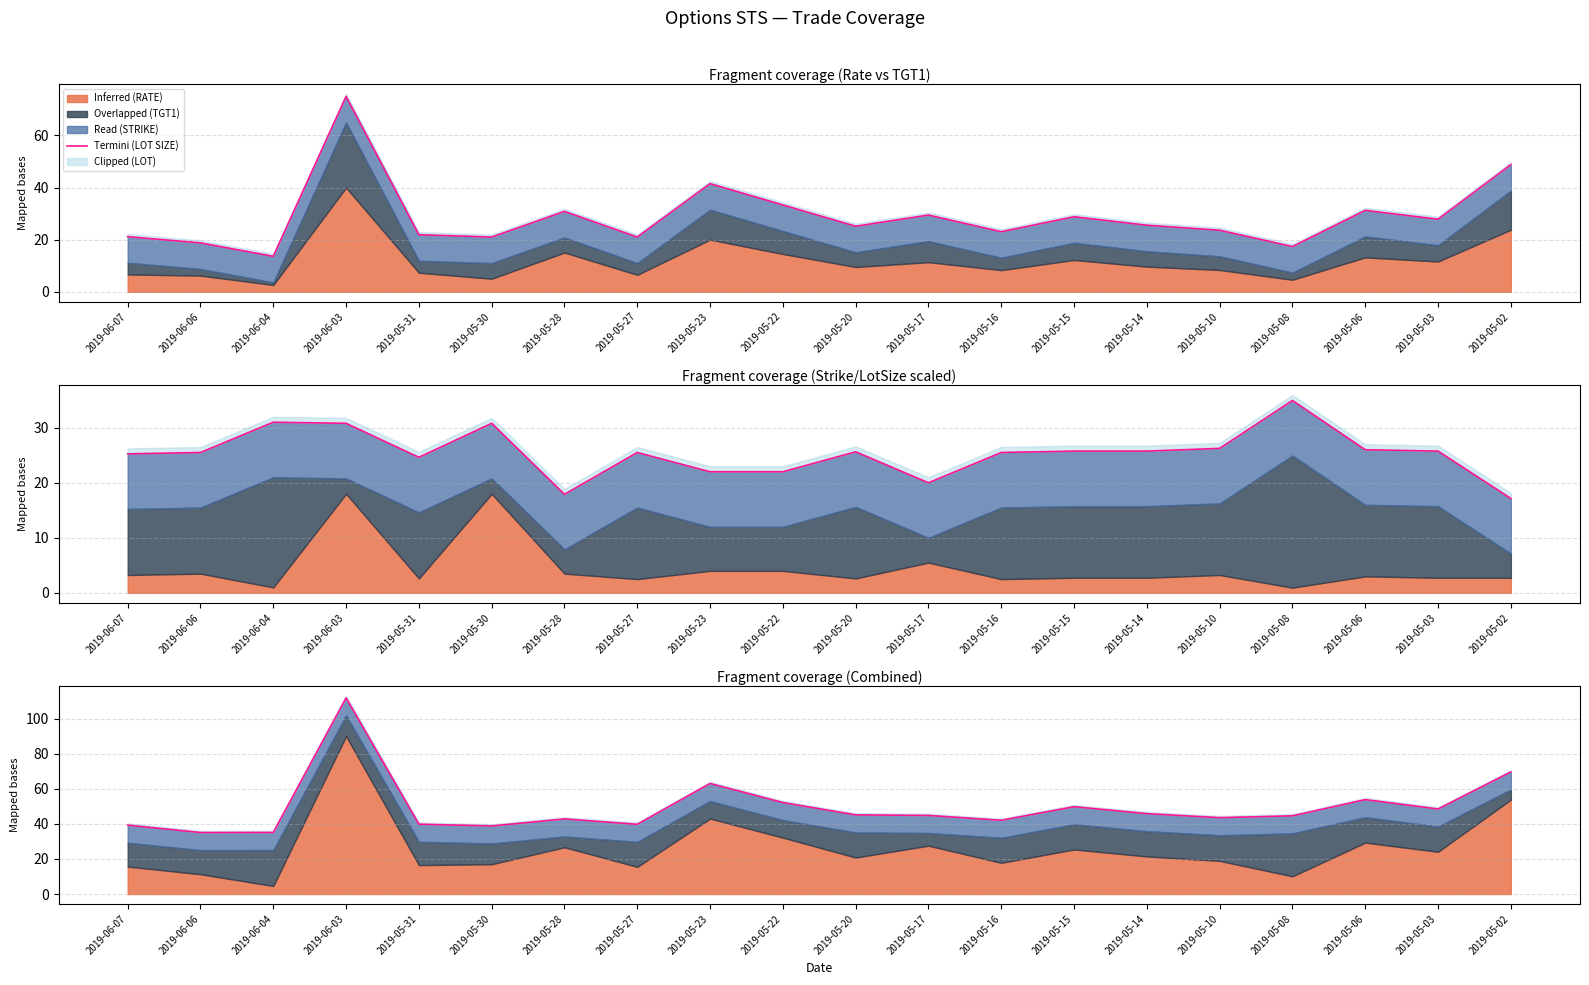

What is the value of the 14th point from the left?

49.8